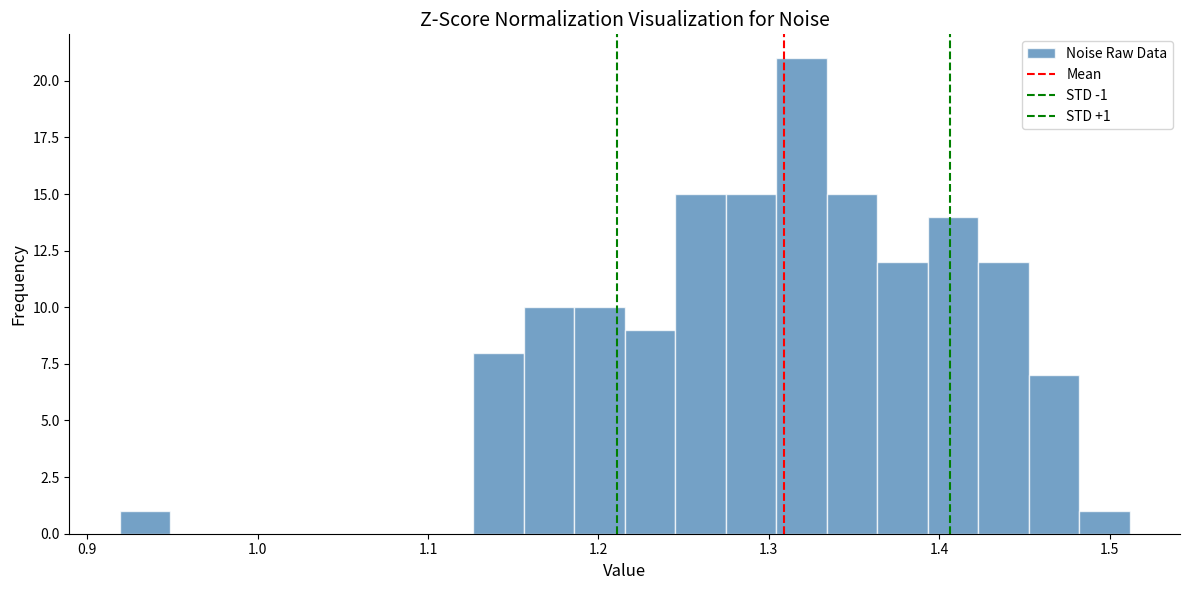

Read against the x-axis, roughly where is the centre of the tallest bar?

1.32